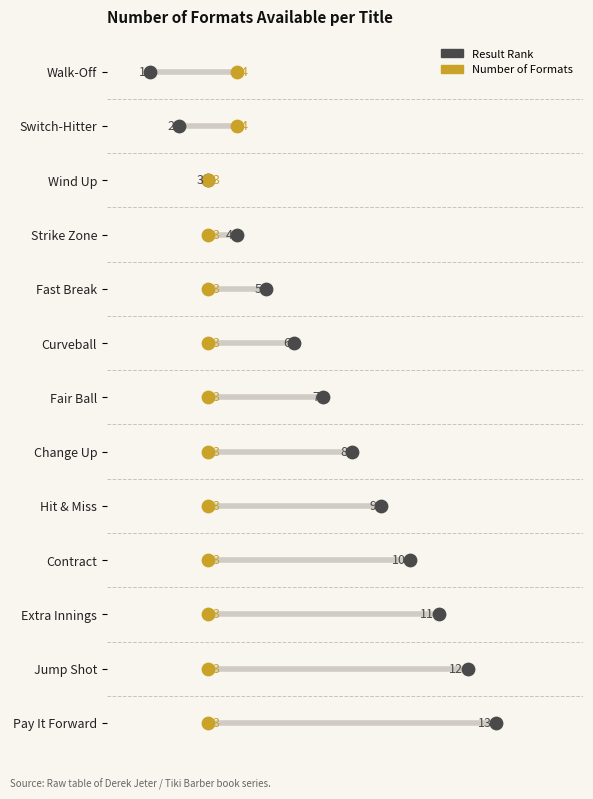

What are all the series names shown in the legend?

Result Rank, Number of Formats